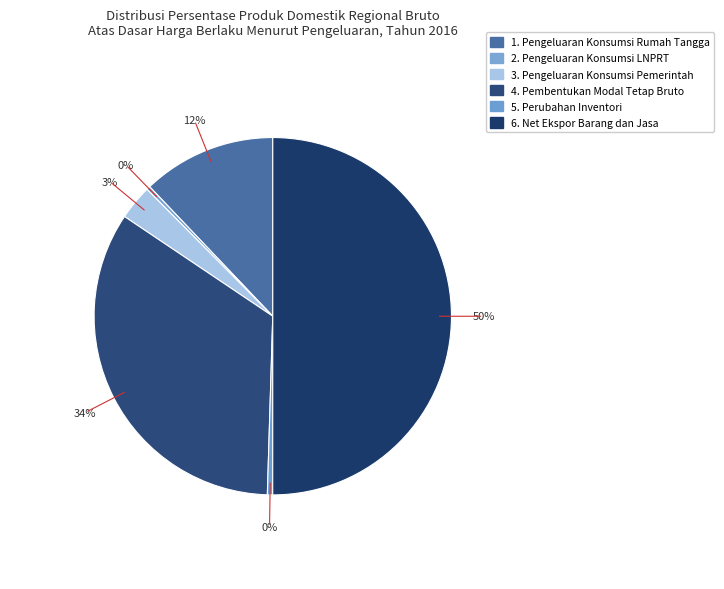

The 5. Perubahan Inventori slice represents 0% of the pie. True or false?

True